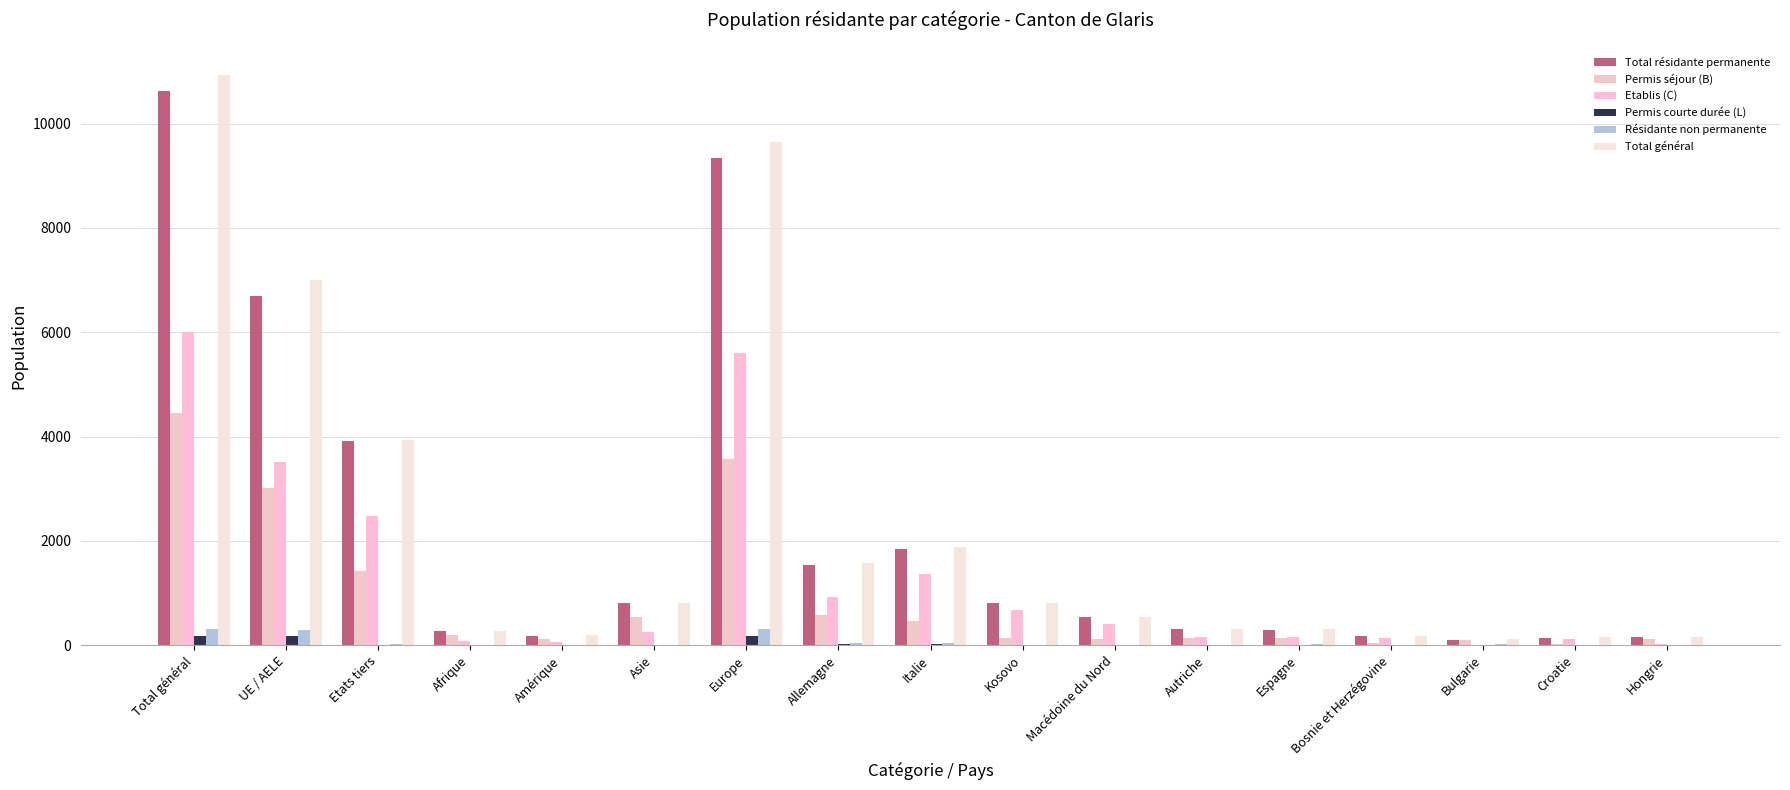

What is the sum of the Total général values at Autriche and UE / AELE?

7304